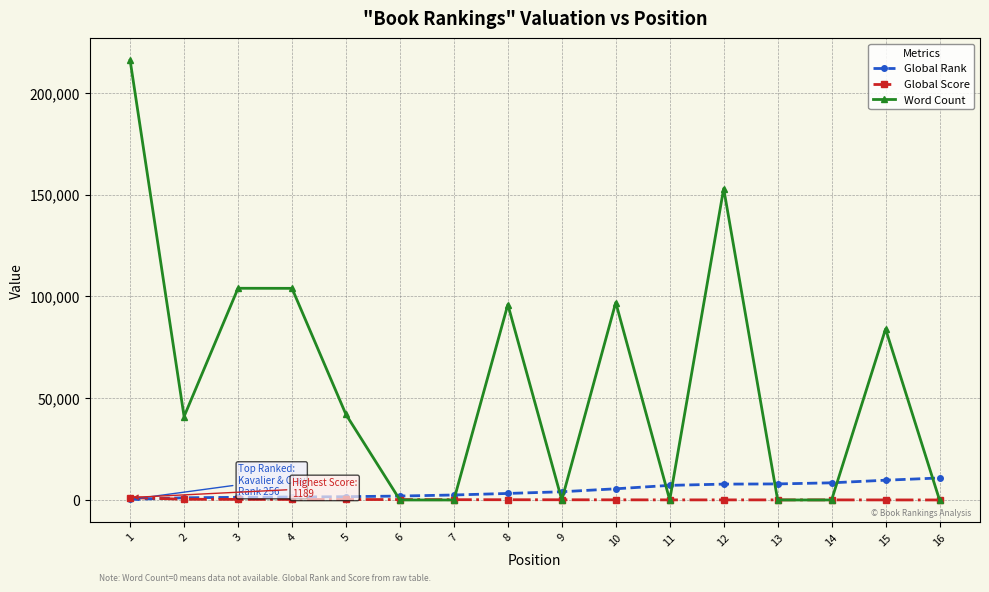

Which series has the widest spread of values?

Word Count